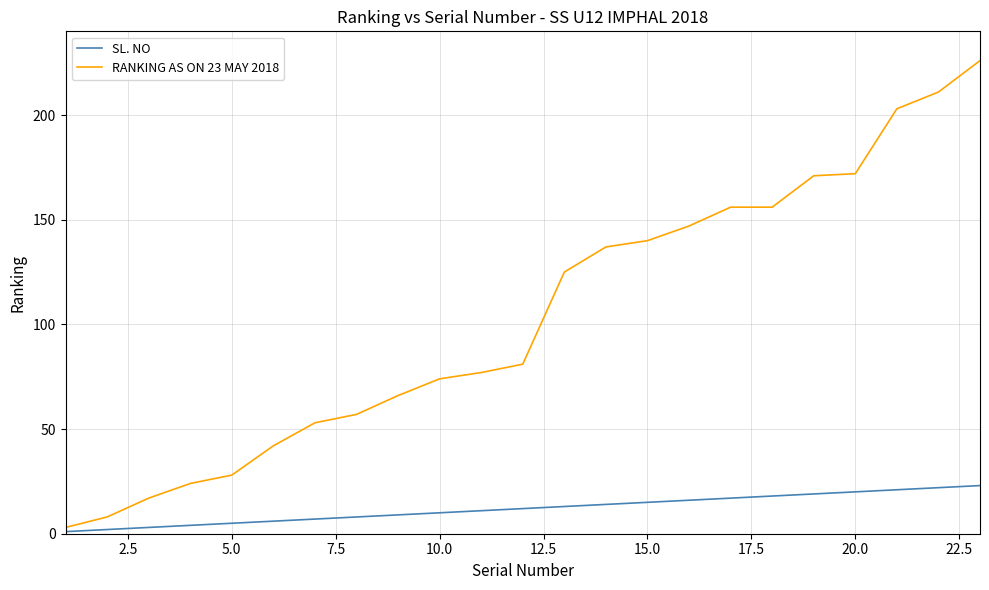

How many lines are shown in the chart?

2